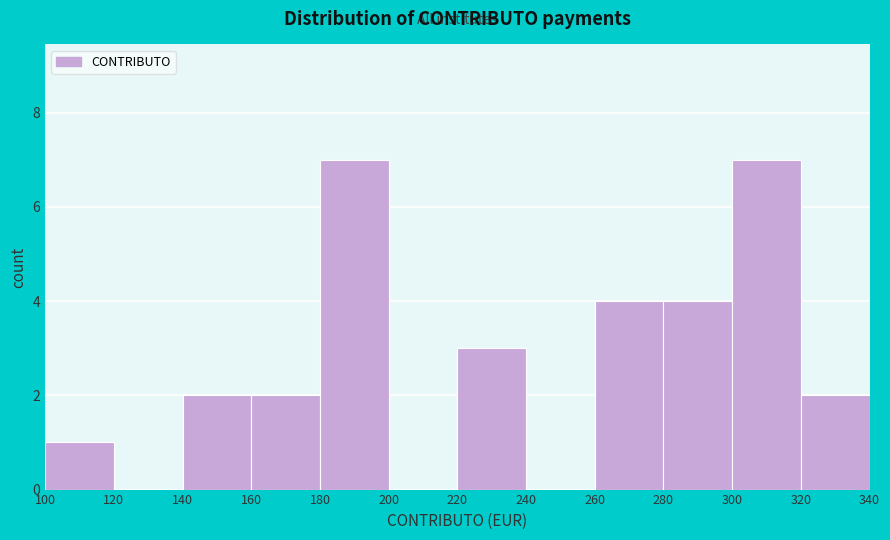

Reading left to right, transcribe this chart: for each bar, give the range it covers on the x-axis and its height. The values are not printed on the chart, so give them approximately, as read against the axis.

100 to 120: 1
120 to 140: 0
140 to 160: 2
160 to 180: 2
180 to 200: 7
200 to 220: 0
220 to 240: 3
240 to 260: 0
260 to 280: 4
280 to 300: 4
300 to 320: 7
320 to 340: 2